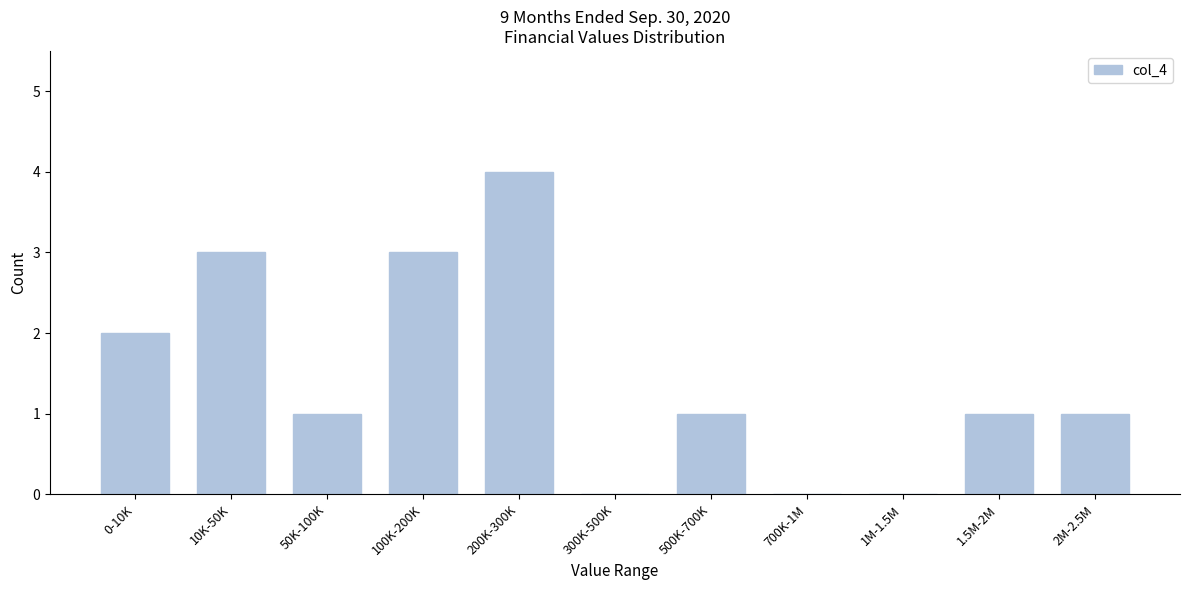

Reading left to right, transcribe all the data shown in this chart.

0-10K=2	10K-50K=3	50K-100K=1	100K-200K=3	200K-300K=4	300K-500K=0	500K-700K=1	700K-1M=0	1M-1.5M=0	1.5M-2M=1	2M-2.5M=1